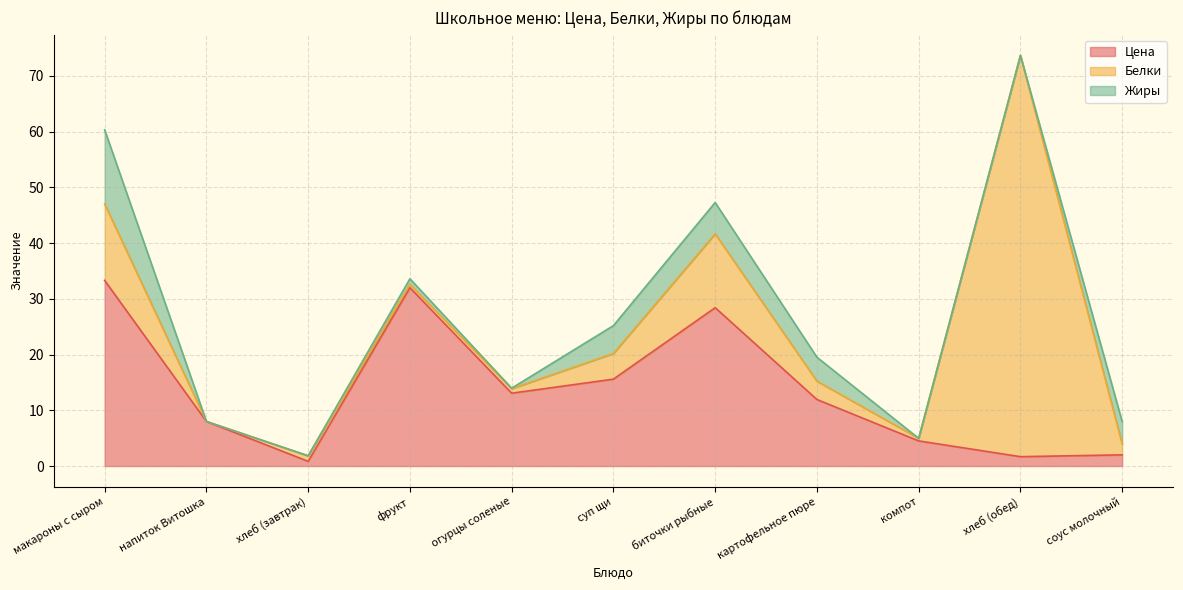

What is the total value across all series at картофельное пюре?

19.5